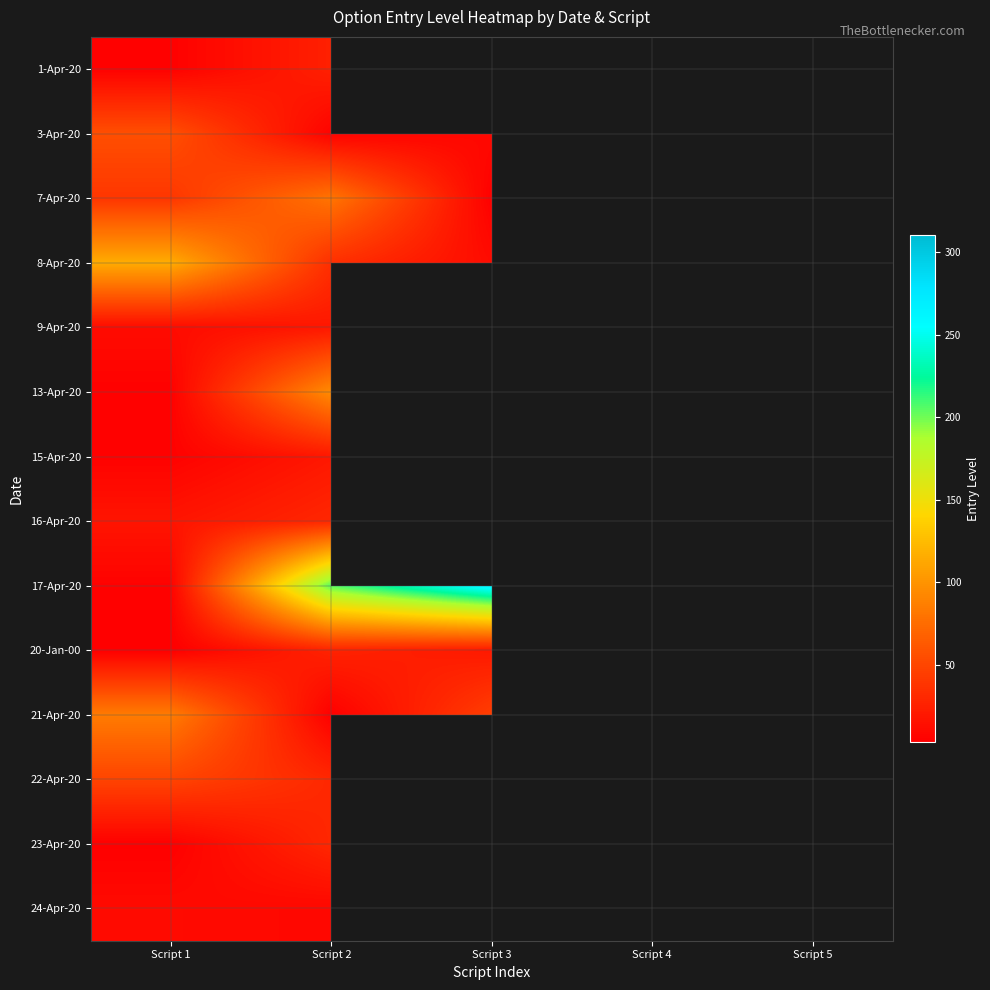

Which category has the highest value in the 23-Apr-20 series?

Script 2